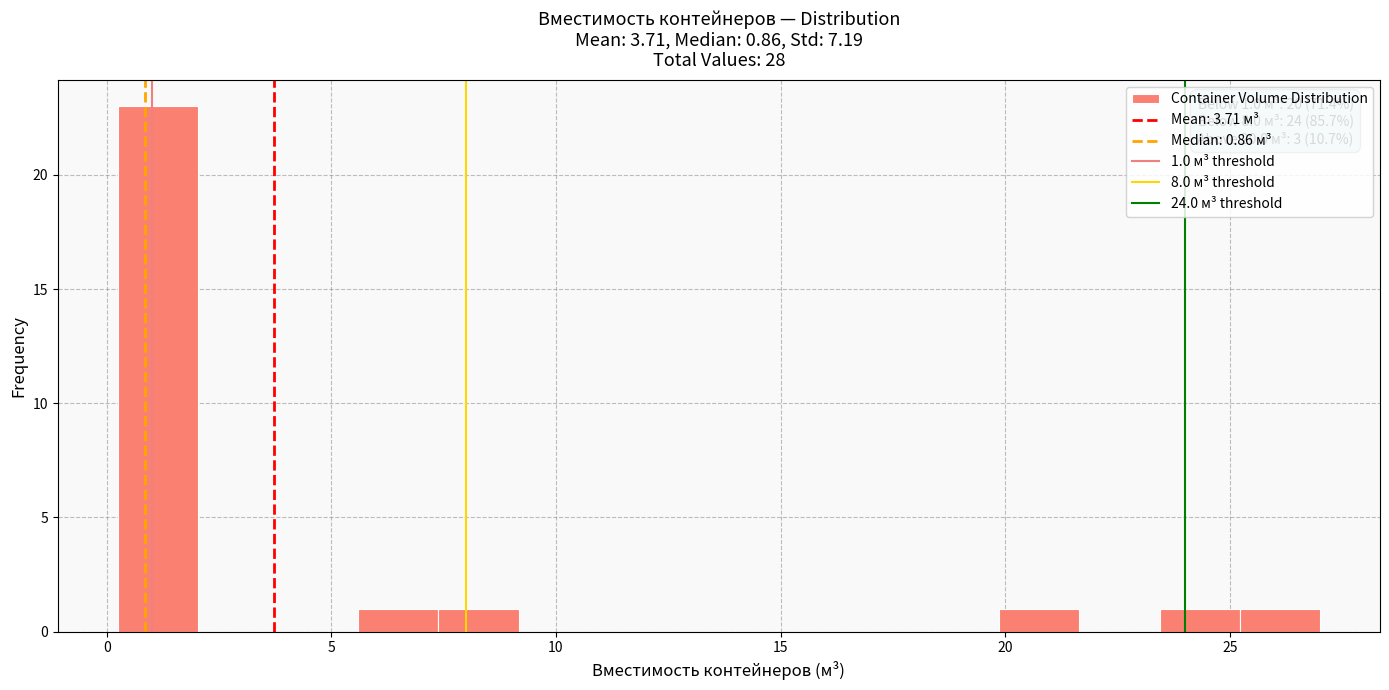

Read against the x-axis, roughly where is the centre of the tallest bar?

1.0